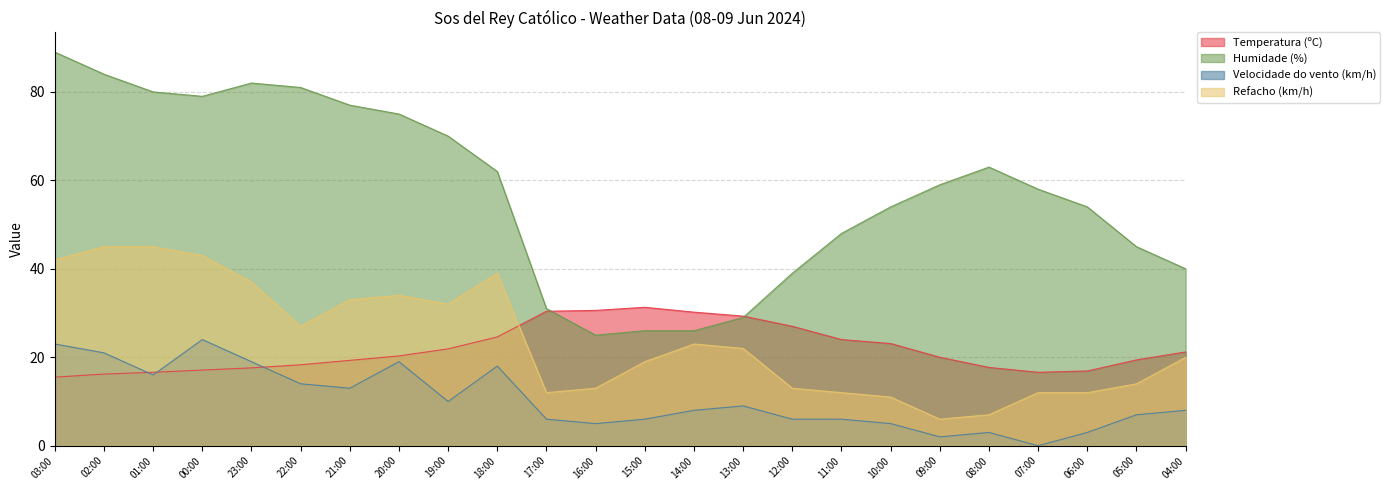

The Velocidade do vento (km/h) series shows 21.0 at 02:00. True or false?

True